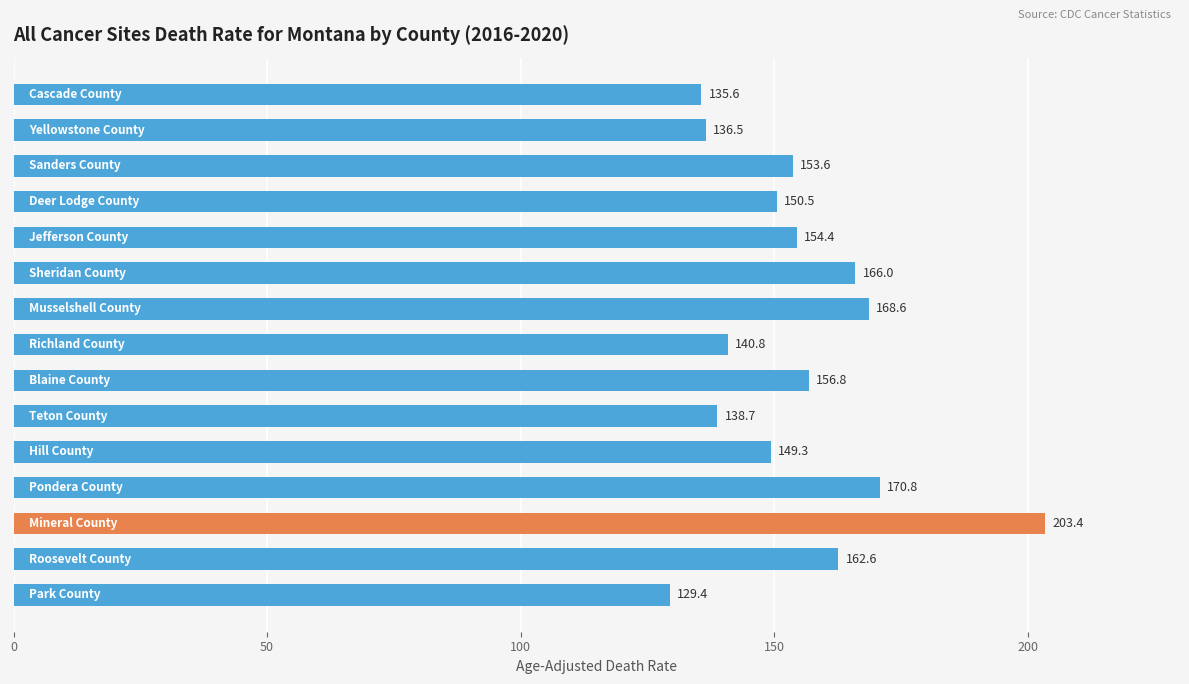

How many values exceed 153?

8